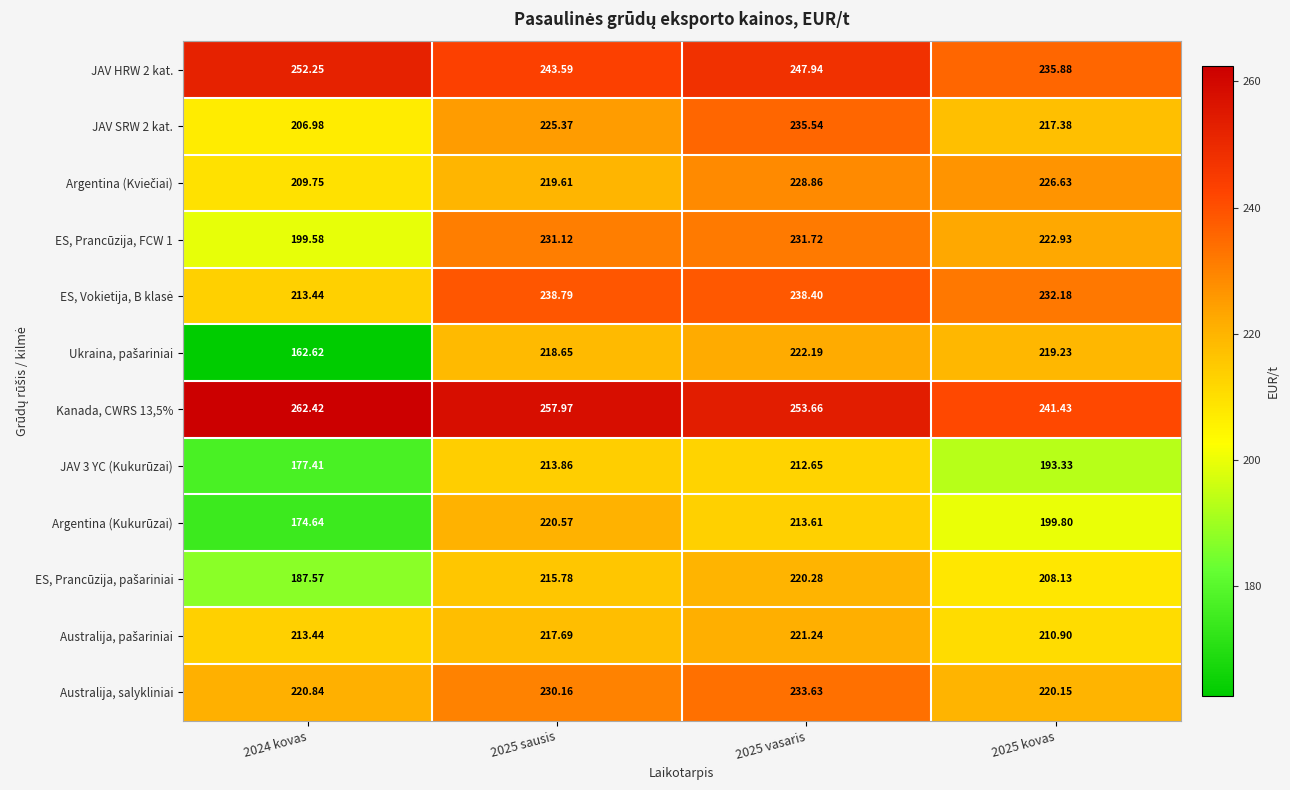

Which series has the largest total across all categories?

Kanada, CWRS 13,5%